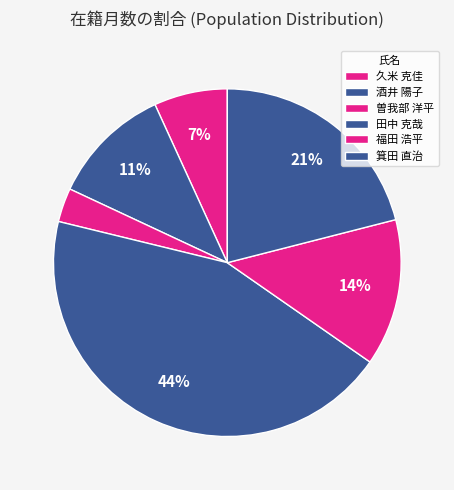

What percentage is the 酒井 陽子 slice, to the nearest percent?

11%